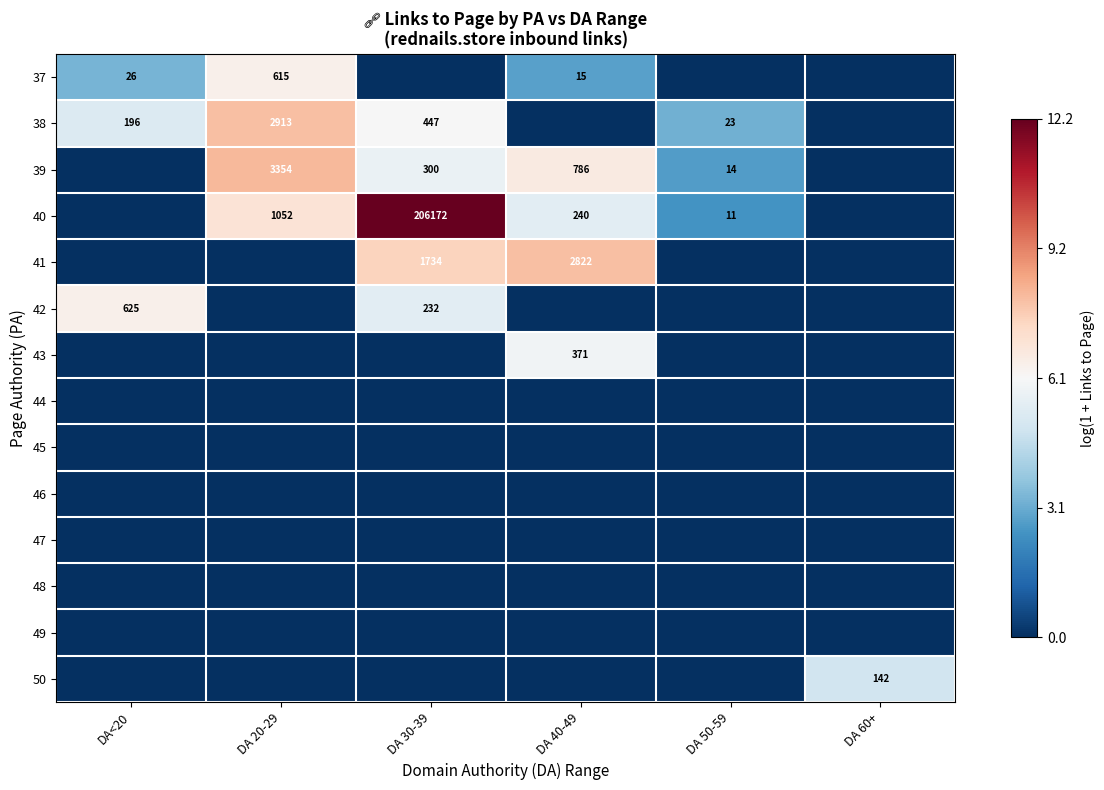

How many categories are shown in the chart?

6